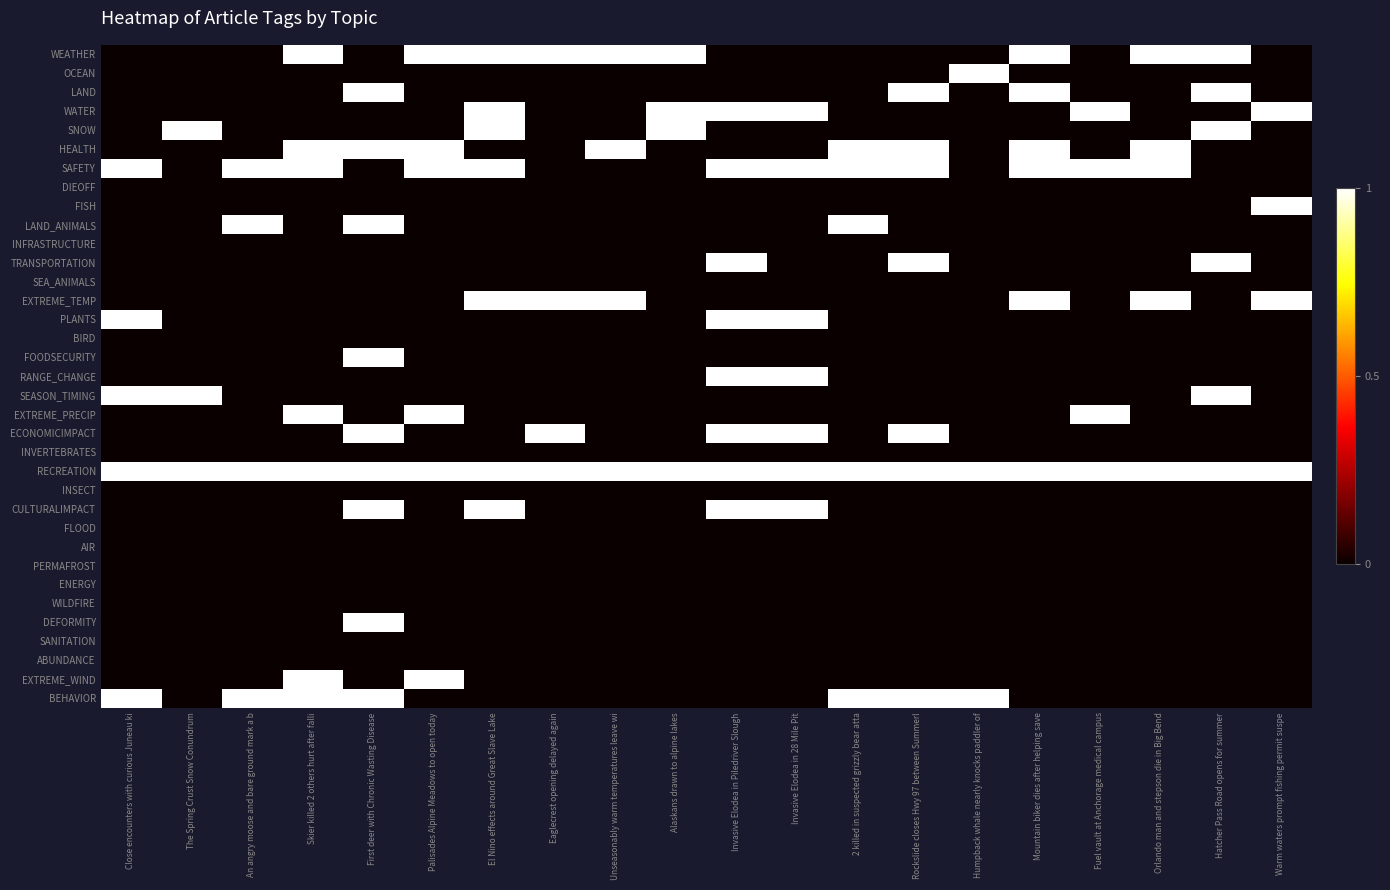

What is the maximum value shown in the chart?

1